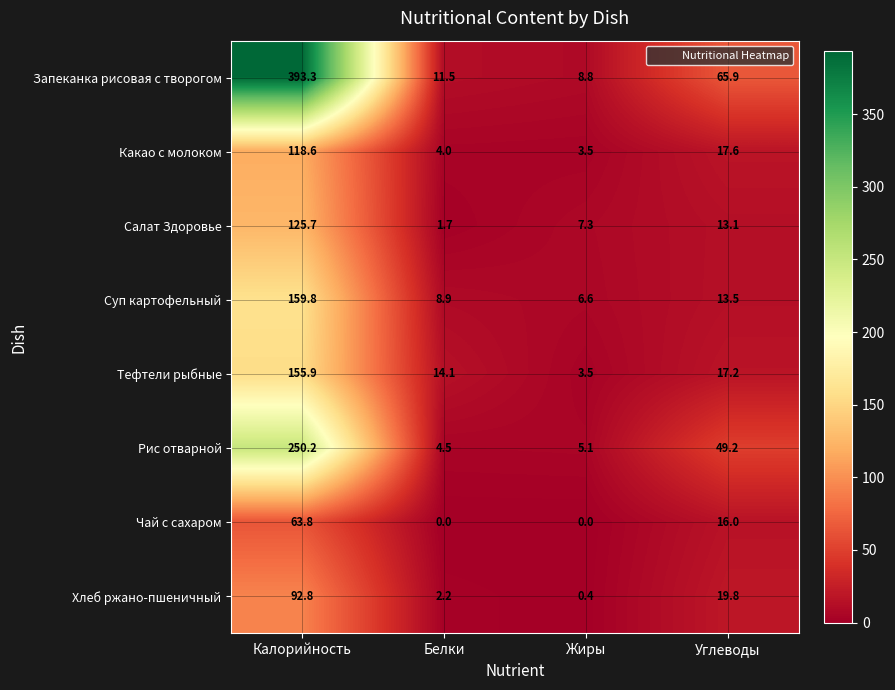

What is the difference between the highest and lowest values at Калорийность?

329.5